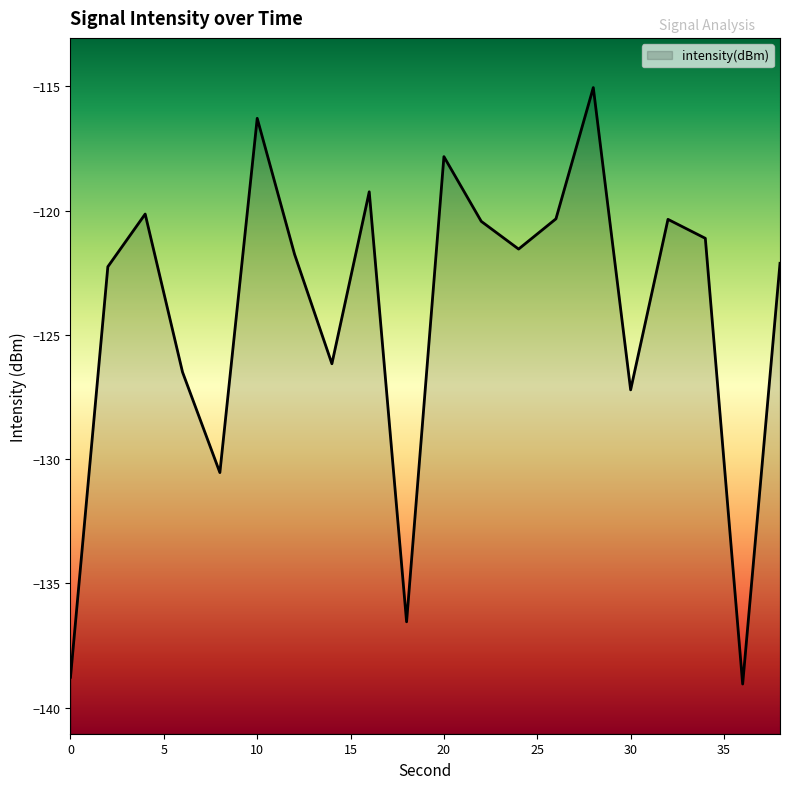

What is the difference between the maximum and second lowest values?

23.7